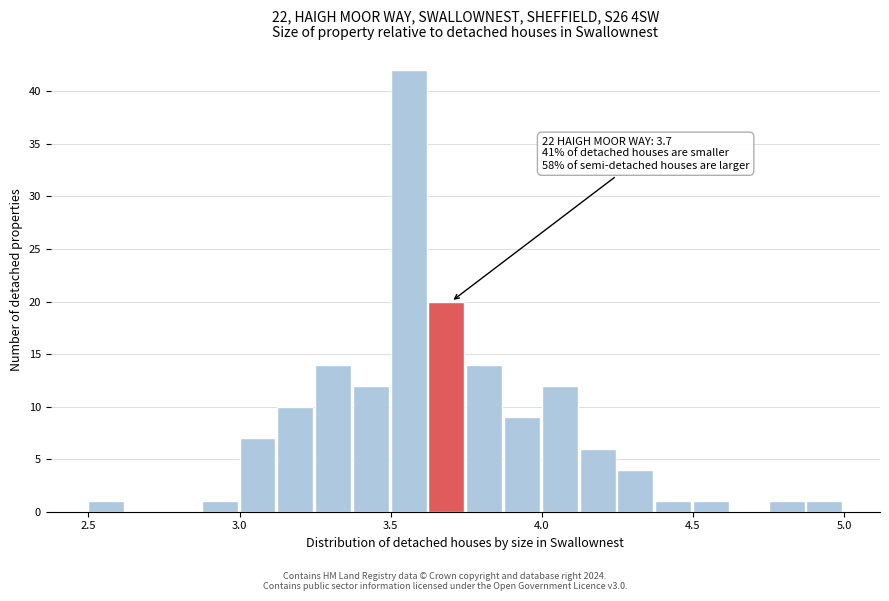

Read against the x-axis, roughly where is the centre of the tallest bar?

3.55